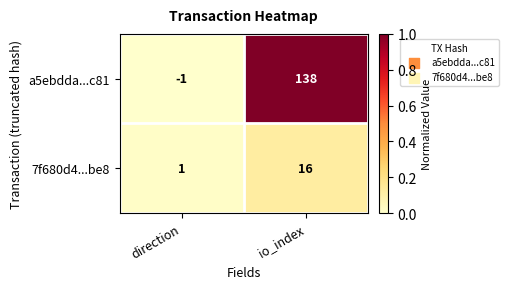

Which series has the largest range (max minus min)?

a5ebdda...c81